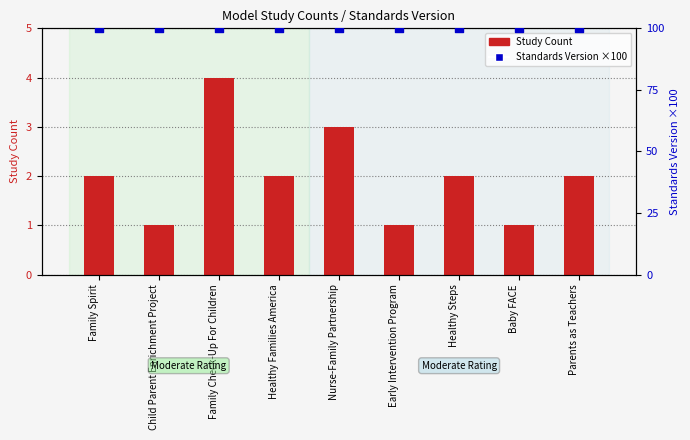

At how many categories does at least one series exceed 72?

9